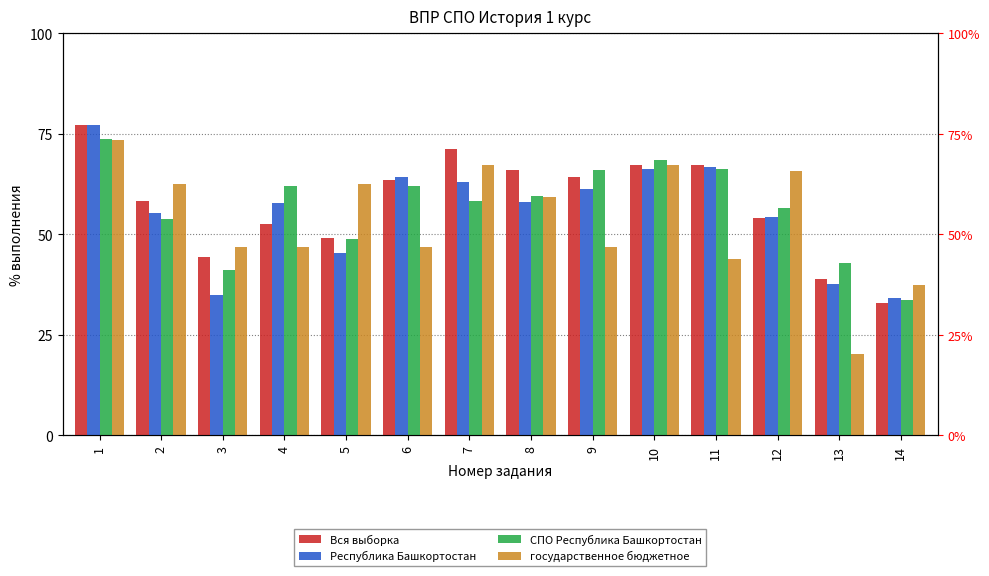

Rank the series at 1 from lowest to highest value.

государственное бюджетное, СПО Республика Башкортостан, Республика Башкортостан, Вся выборка